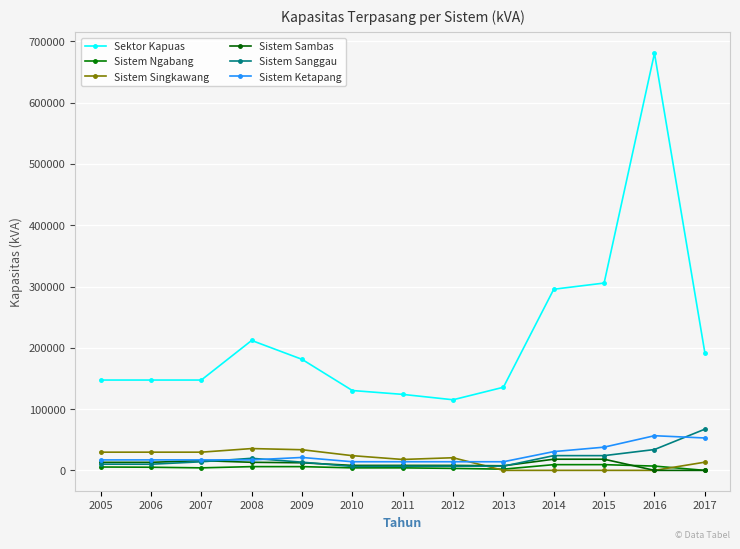

What are all the series names shown in the legend?

Sektor Kapuas, Sistem Ngabang, Sistem Singkawang, Sistem Sambas, Sistem Sanggau, Sistem Ketapang